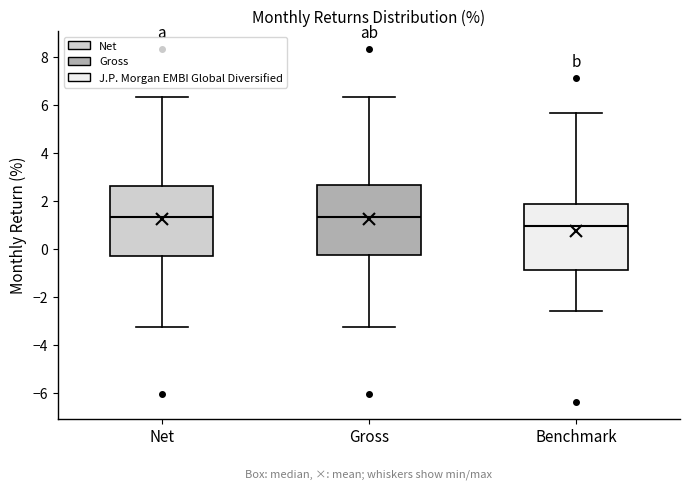

Where is the lower edge of the box for Gross on the y-axis? The values are not printed on the chart, so give them approximately, as read against the axis.

-0.2